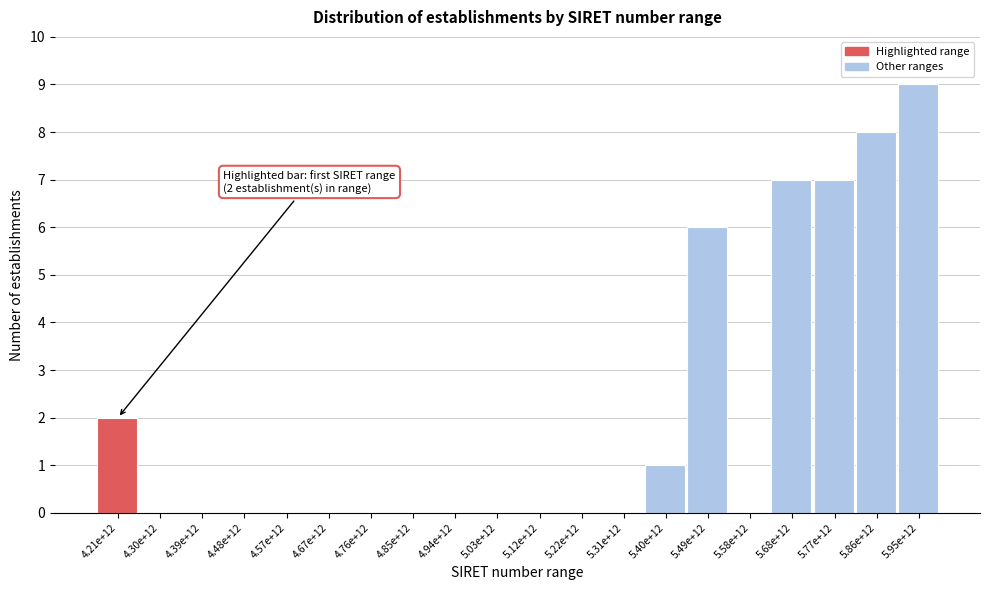

Reading left to right, what are all the values shown in this chart?

4.21e+12=2	4.30e+12=0	4.39e+12=0	4.48e+12=0	4.57e+12=0	4.67e+12=0	4.76e+12=0	4.85e+12=0	4.94e+12=0	5.03e+12=0	5.12e+12=0	5.22e+12=0	5.31e+12=0	5.40e+12=1	5.49e+12=6	5.58e+12=0	5.68e+12=7	5.77e+12=7	5.86e+12=8	5.95e+12=9